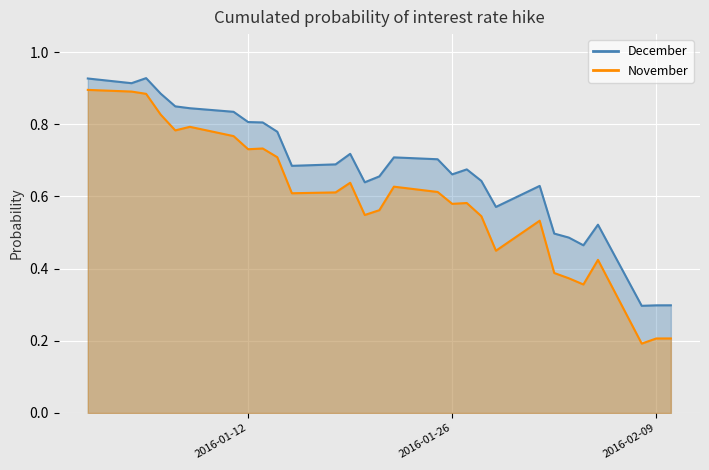

Which series has the widest spread of values?

November